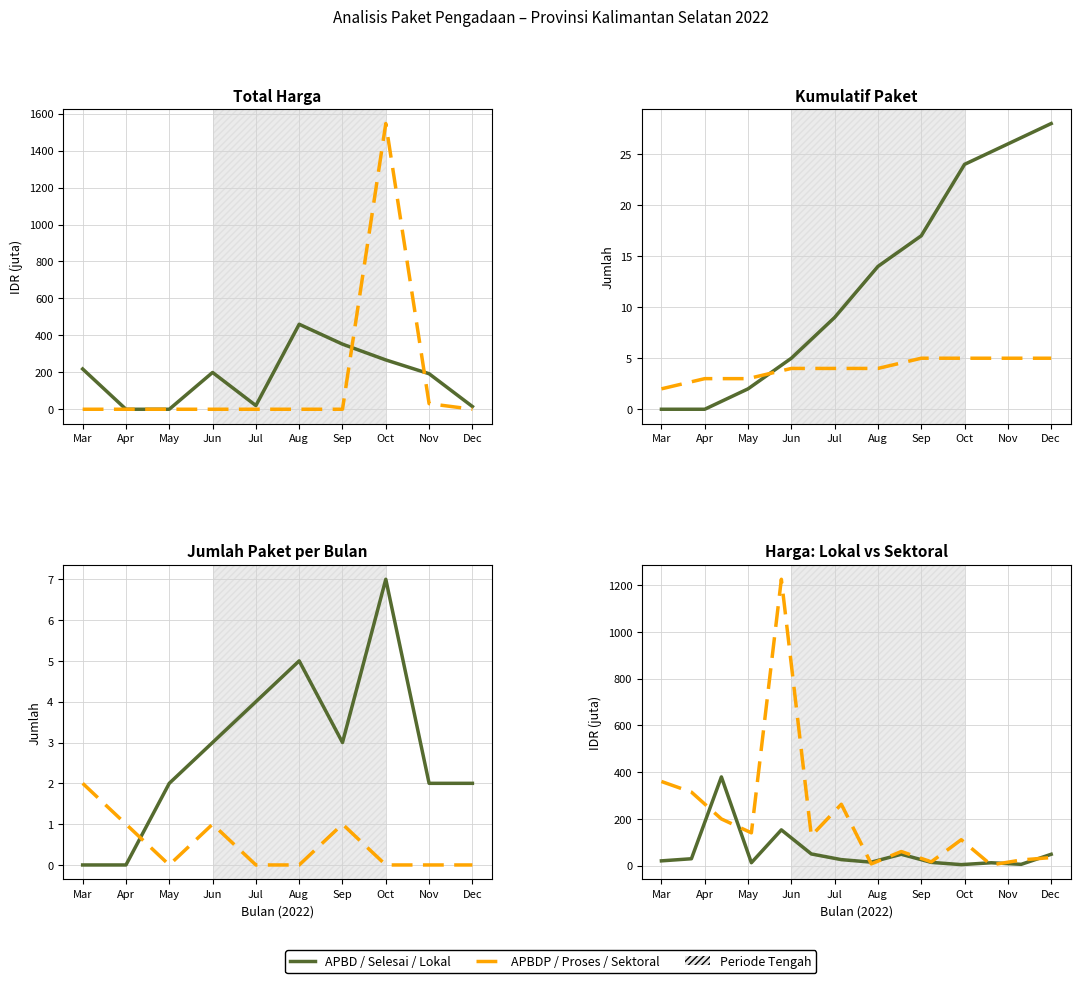

At how many categories does at least one series exceed 839?

1